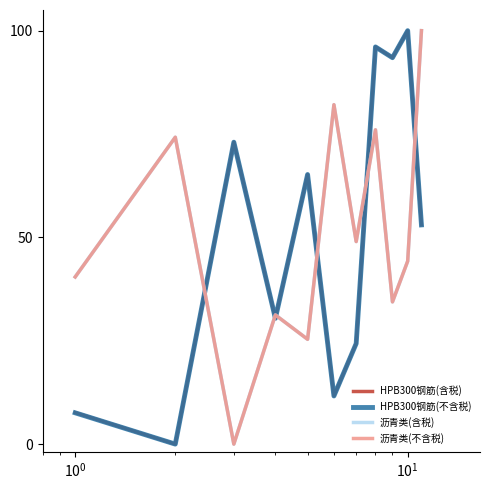

What is the highest value of the HPB300钢筋(含税) series?

100.0